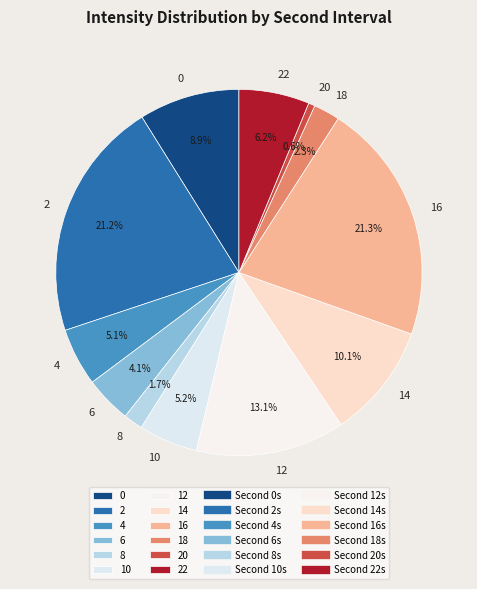

What is the smallest slice in the pie chart?

20